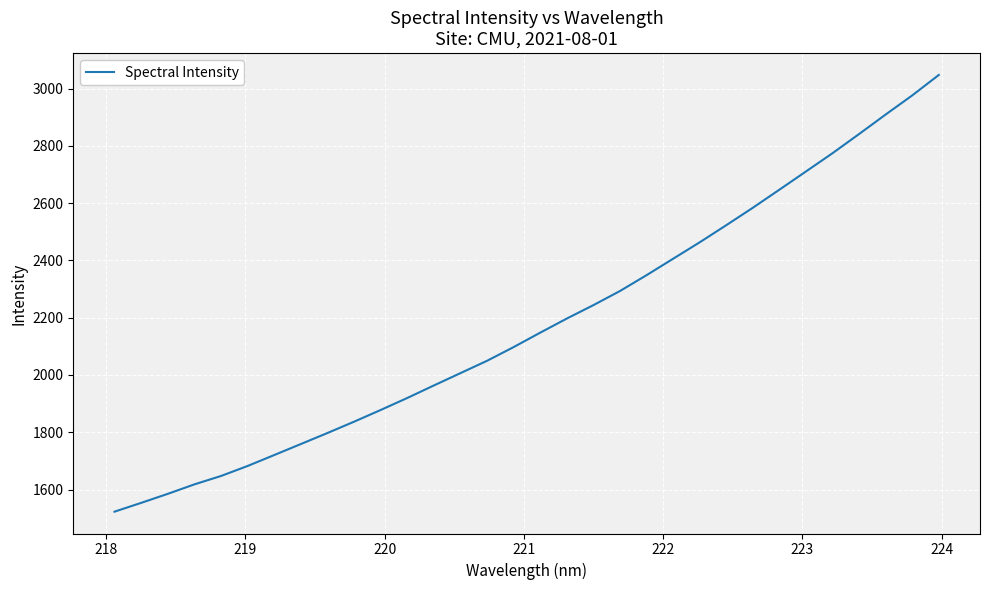

What is the smallest value displayed?

1522.7